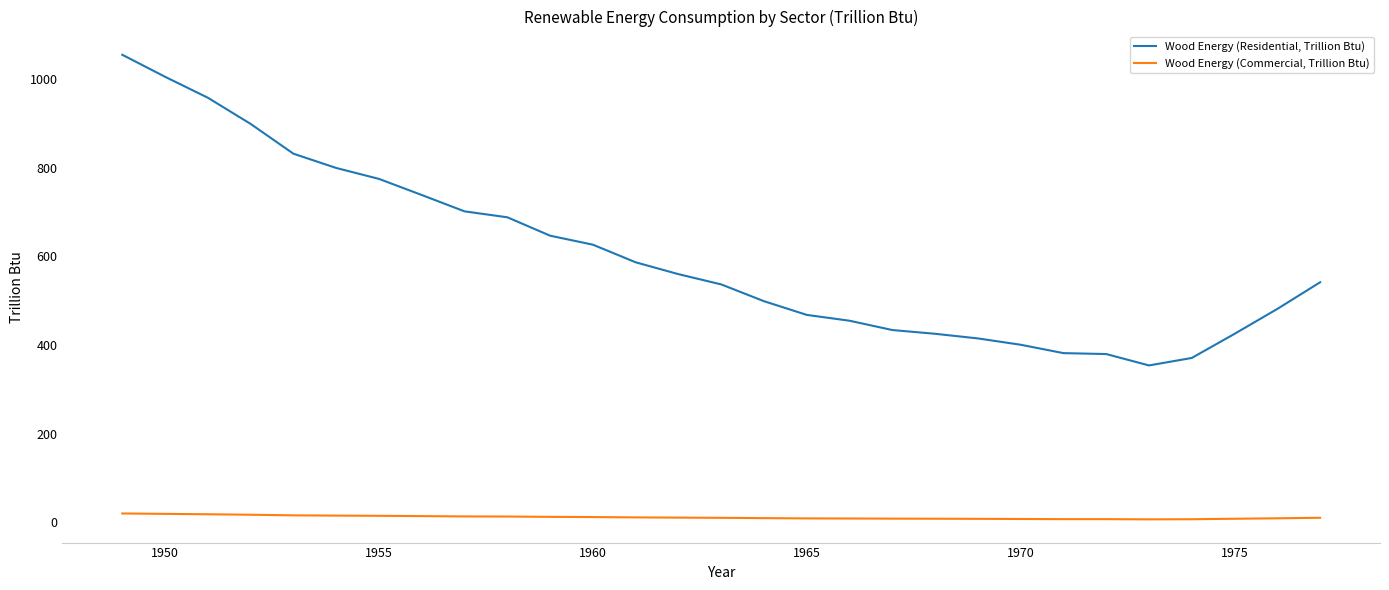

What is the maximum value shown in the chart?

1055.2